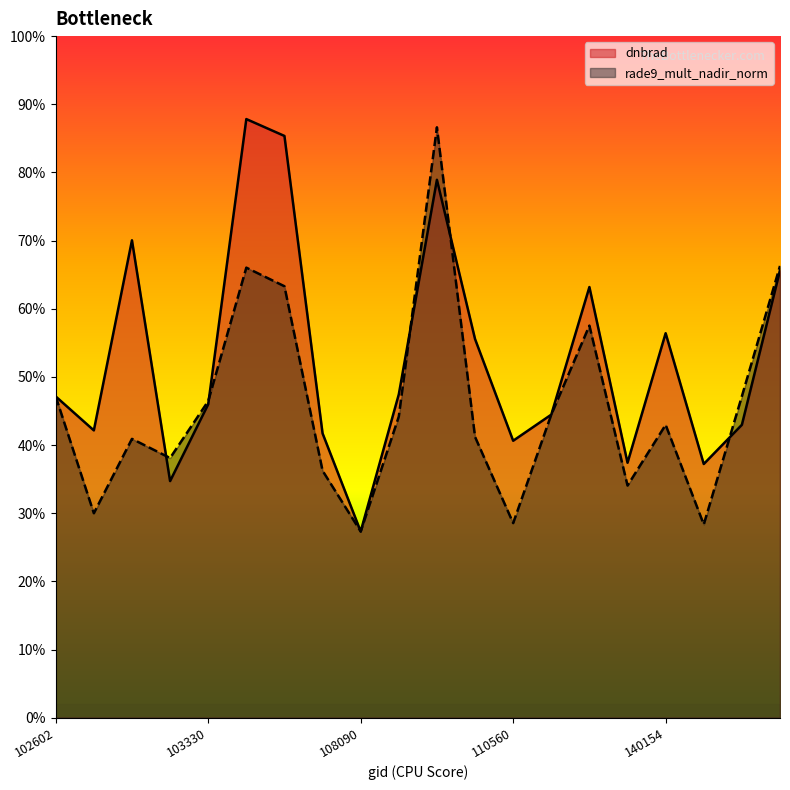

At which label does dnbrad reach its peak?

103448